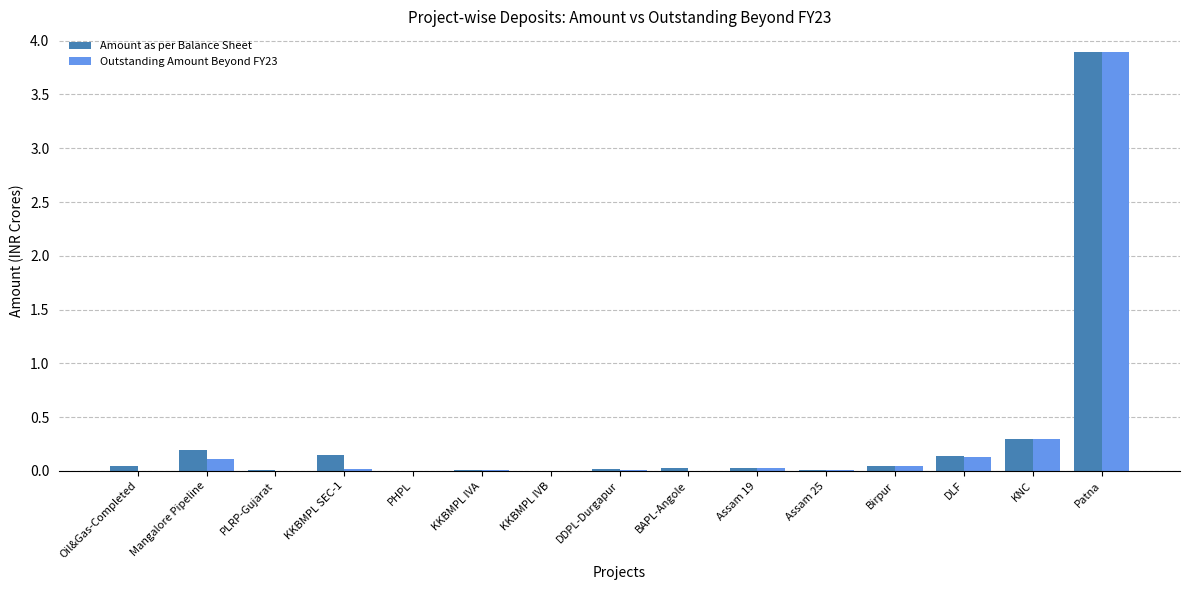

Is it true that Amount as per Balance Sheet equals 0.1 at KKBMPL SEC-1?

True